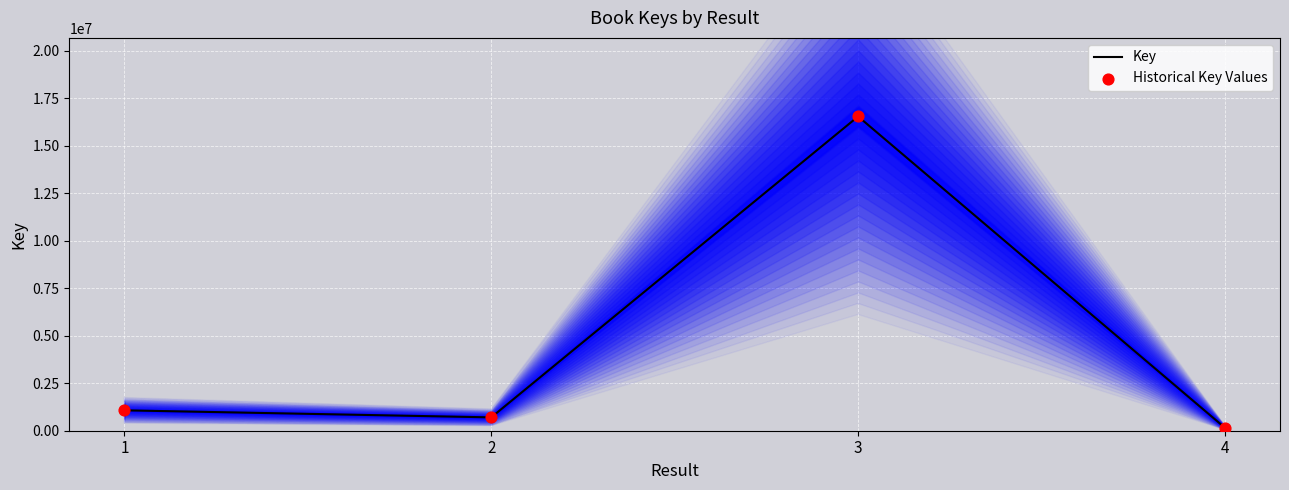

At which category is the sum across all series the highest?

3